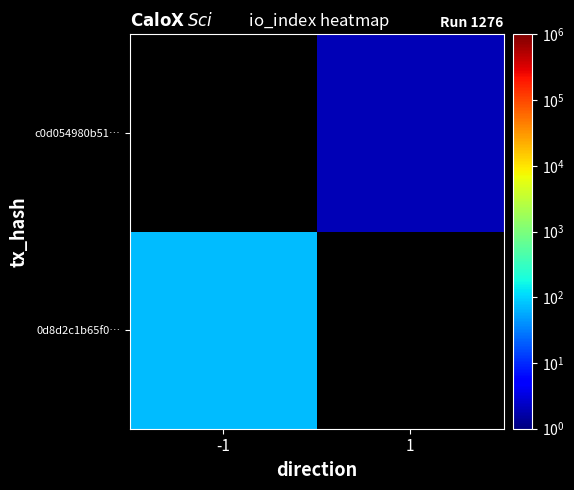

Which has a higher value, 1 or -1?

-1